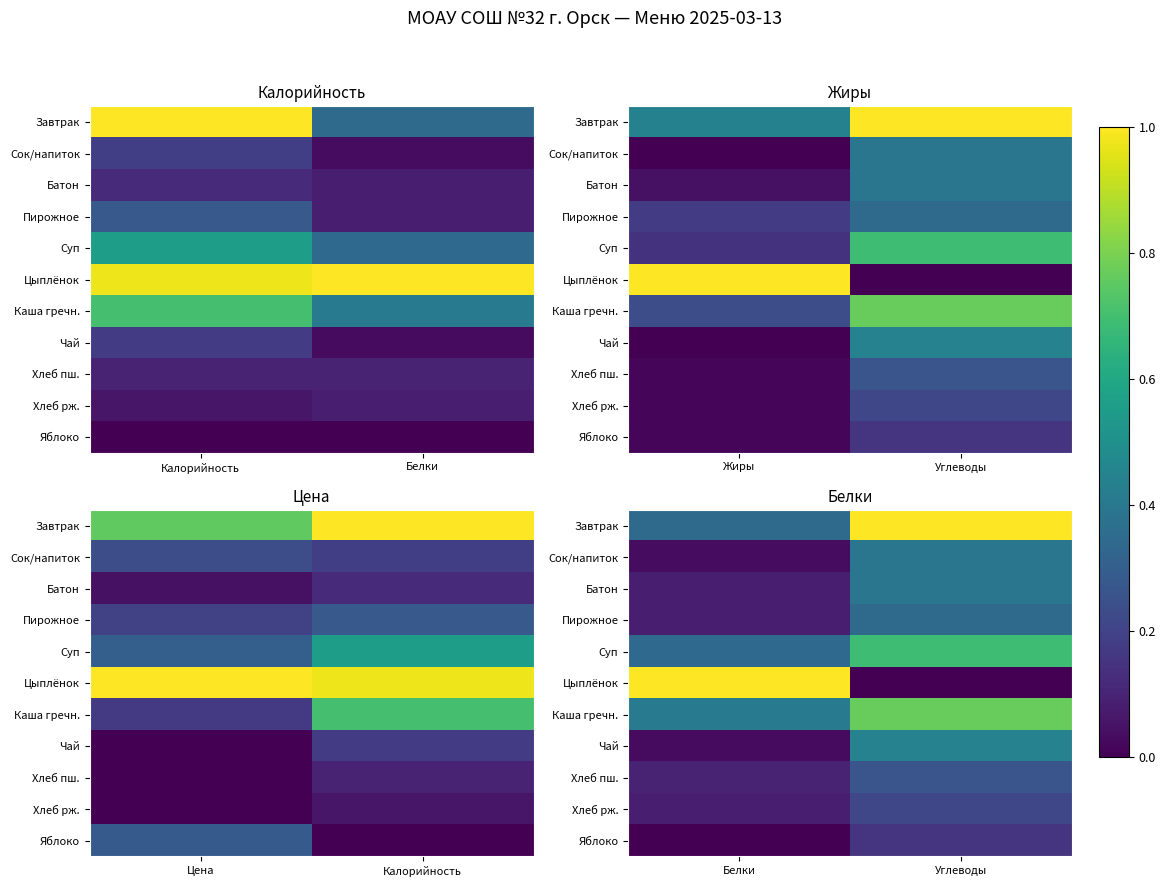

What is the total value across all series at Углеводы?

4.7